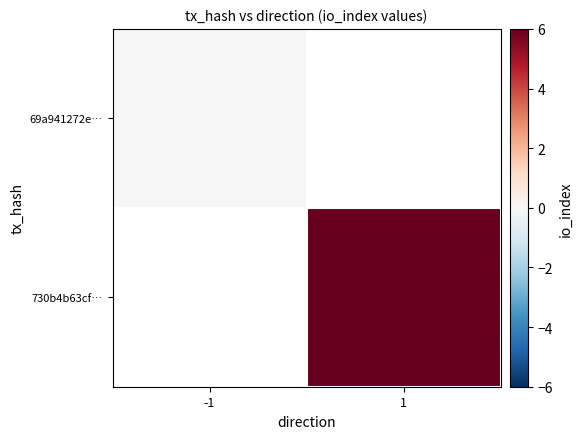

Which category has the lowest value in the 69a941272e… series?

-1